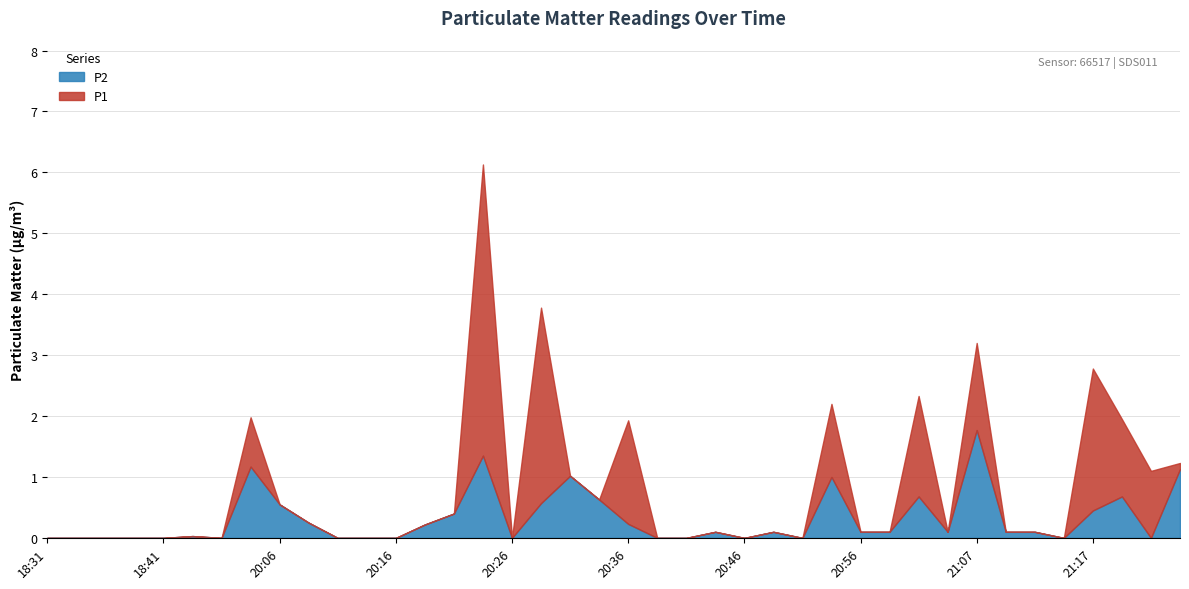

How many interior local peaks does the P2 series have?

10